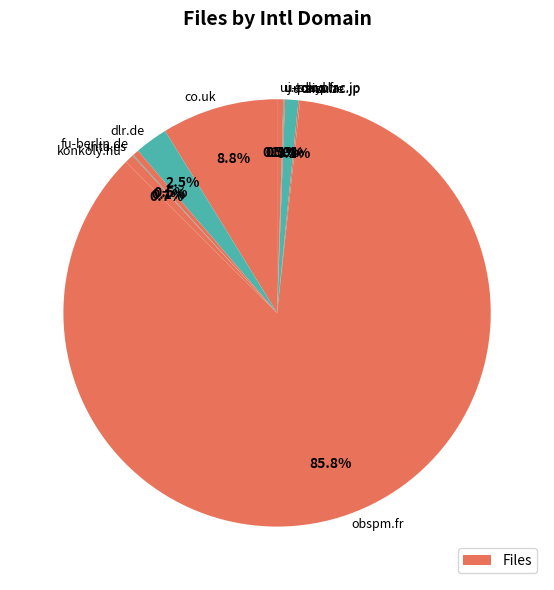

Is there any slice that represents more than half of the pie?

Yes